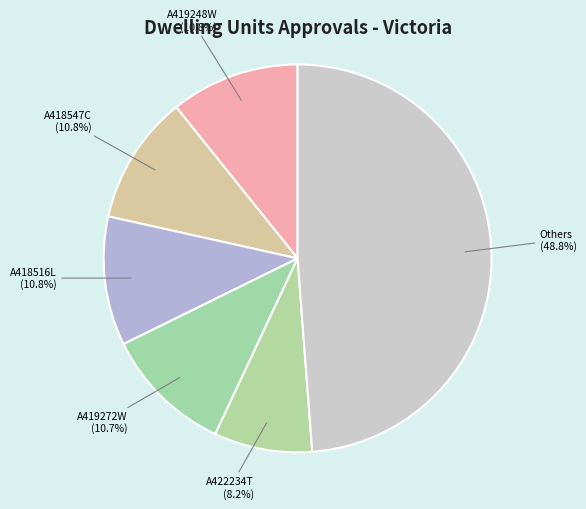

To the nearest percent, what is the average slice percentage?

17%